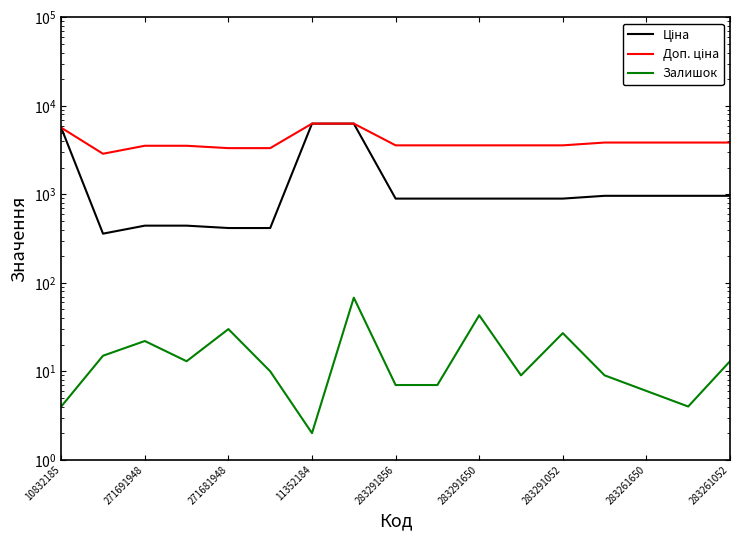

Rank the series by their average value, from lowest to highest.

Залишок, Ціна, Доп. ціна